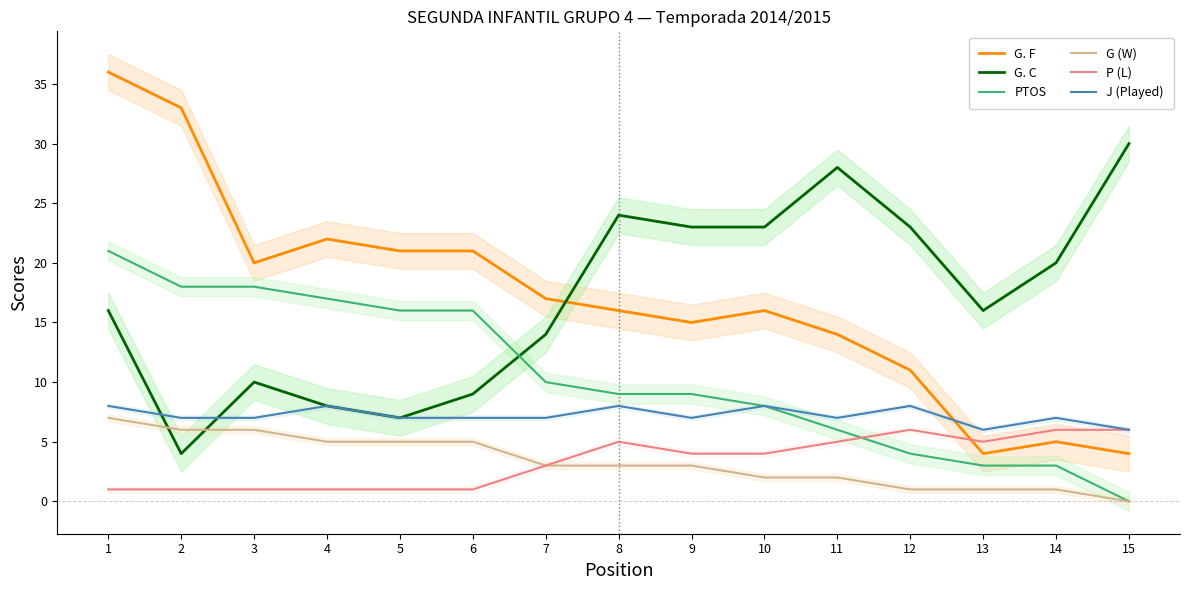

At which category is the sum across all series the highest?

1